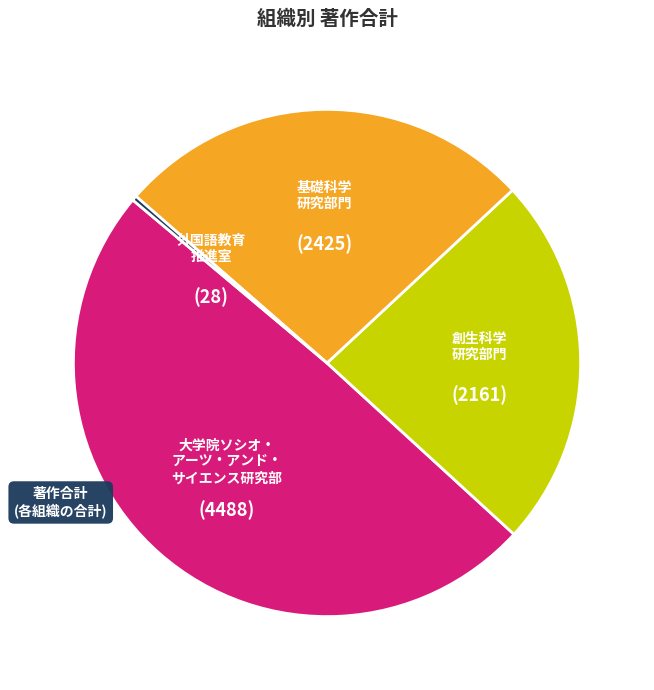

Is there any slice that represents more than half of the pie?

No